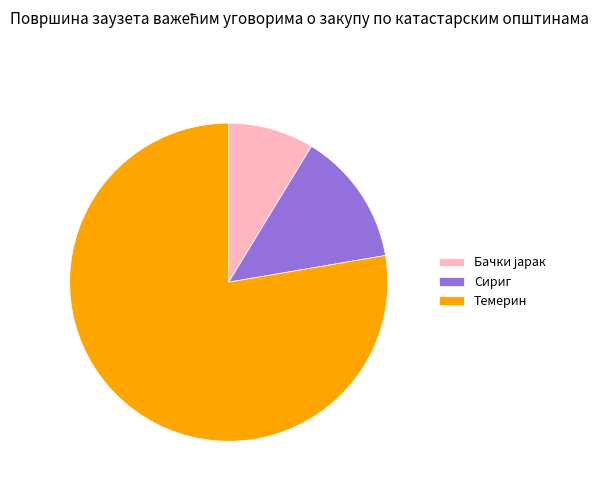

Which category accounts for the majority?

Темерин